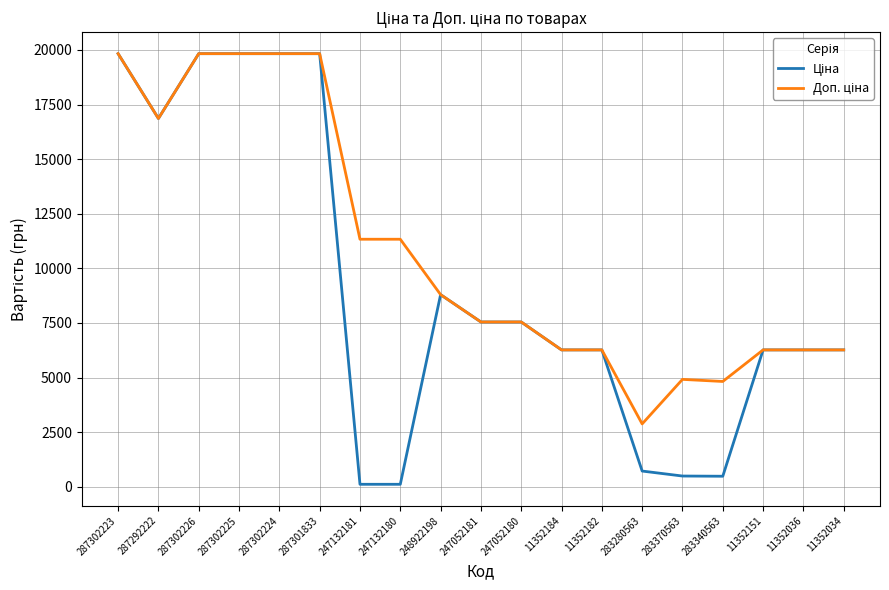

What is the total value across all series at 283370563?

5409.1